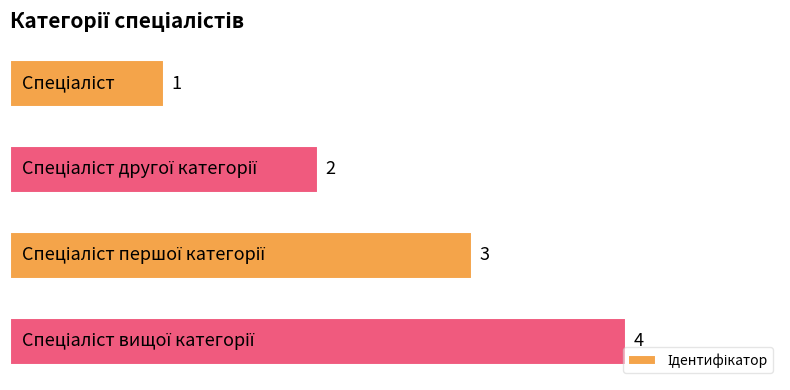

What is the sum of all values?

10